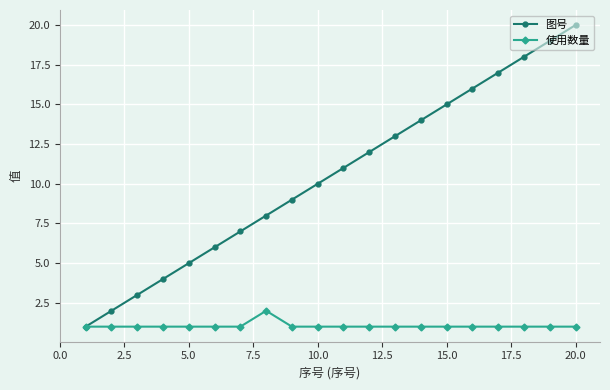

Rank the series by their average value, from highest to lowest.

图号, 使用数量